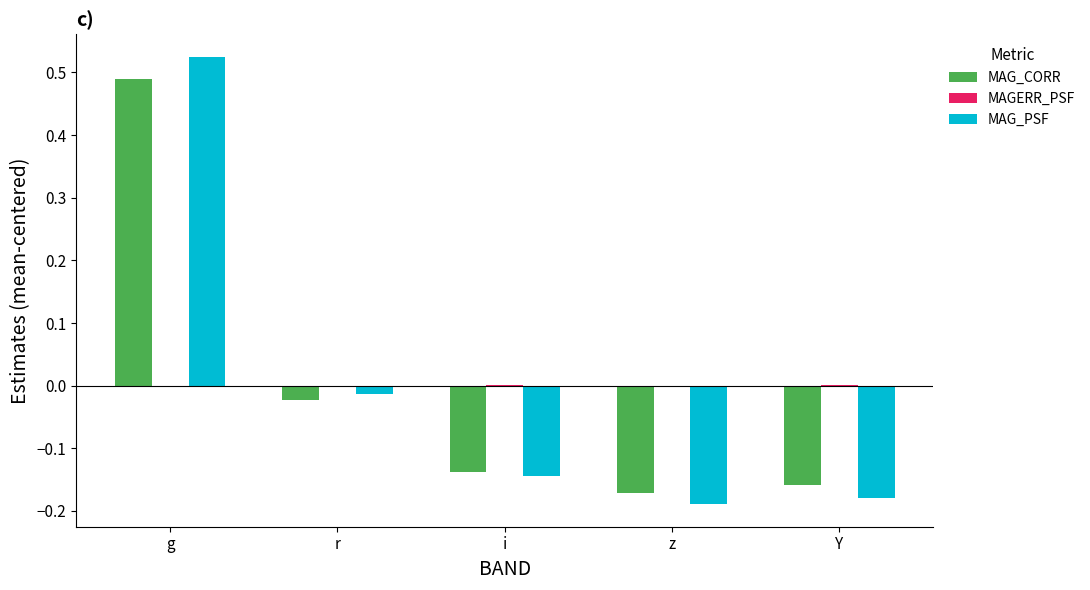

Count the number of data series in this chart.

3